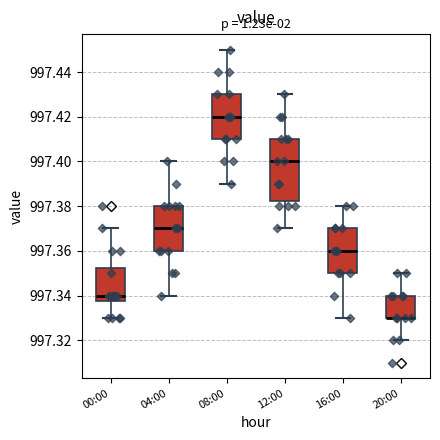

Which box is the tallest, from its lower edge to its upper edge?

12:00